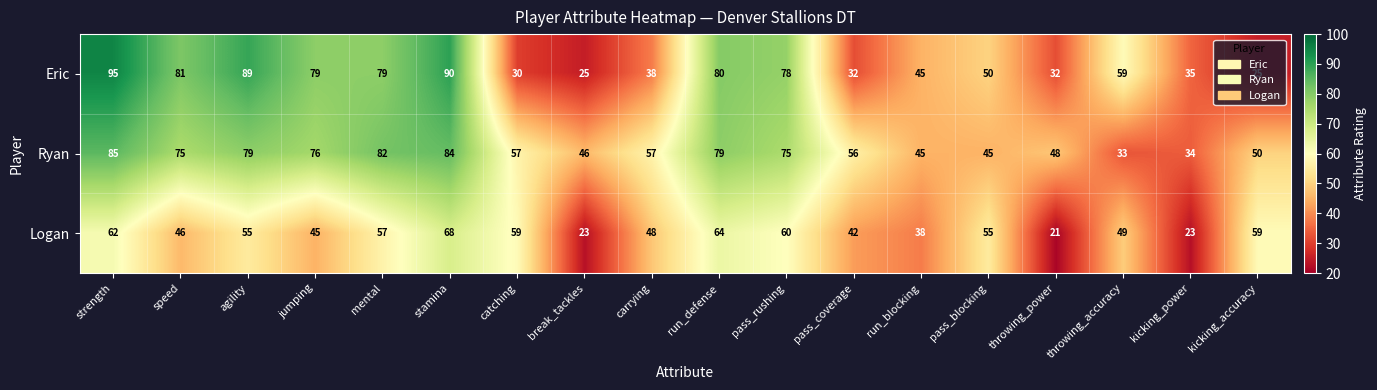

Read the Logan value at pass_coverage.

42